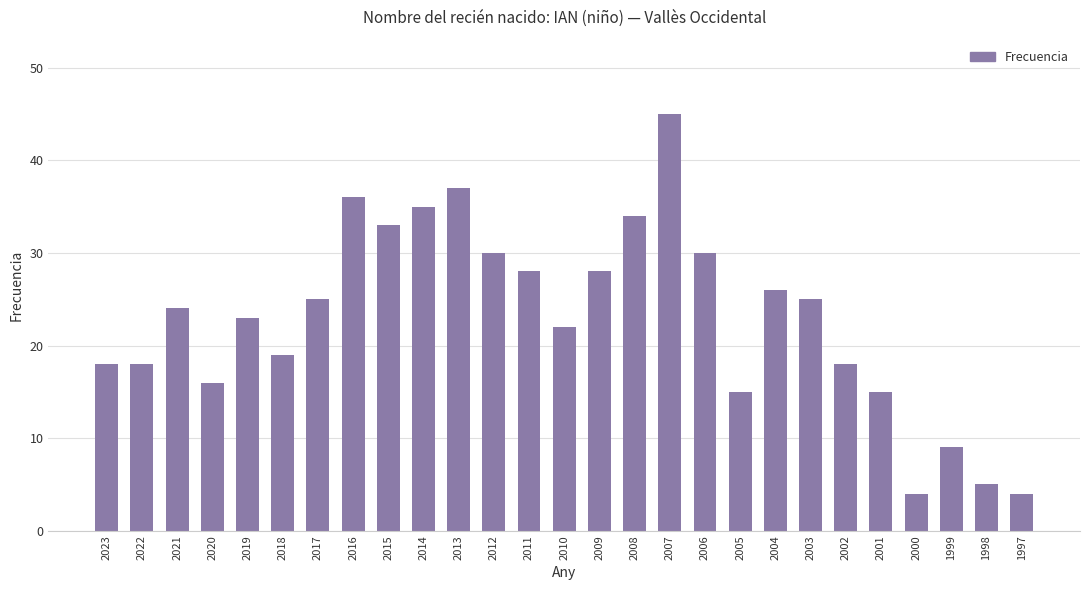

Reading left to right, what are all the values shown in this chart?

18	18	24	16	23	19	25	36	33	35	37	30	28	22	28	34	45	30	15	26	25	18	15	4	9	5	4